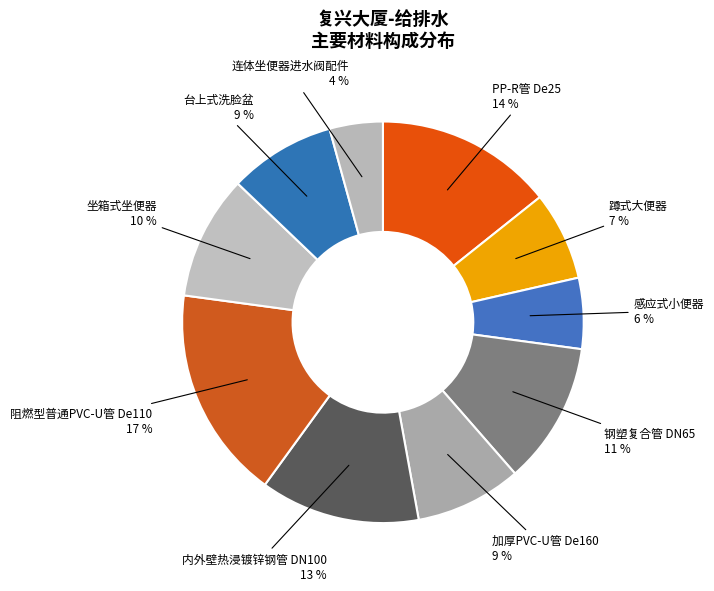

To the nearest percent, what portion does 加厚PVC-U管 De160 represent?

9%